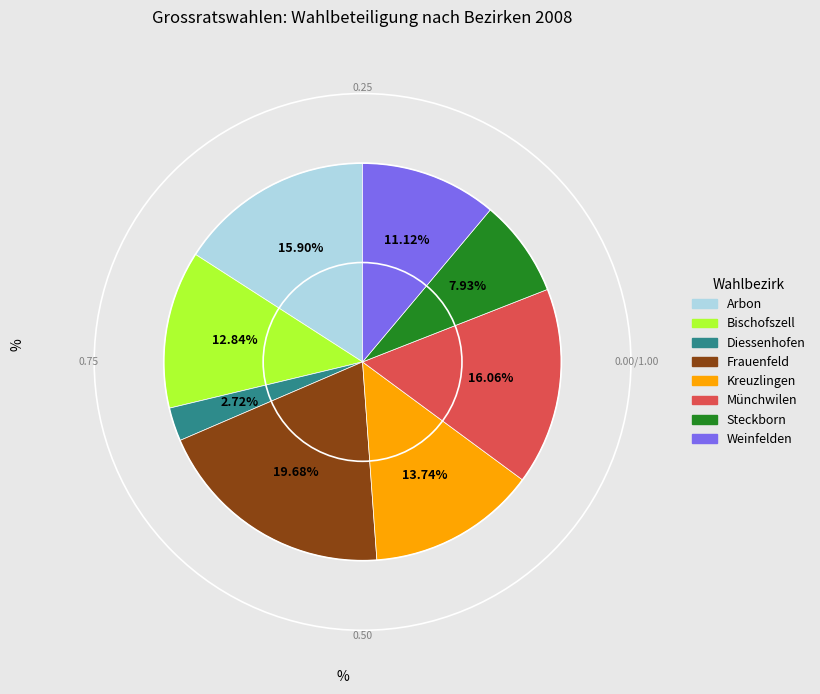

Between Weinfelden and Arbon, which is larger?

Arbon